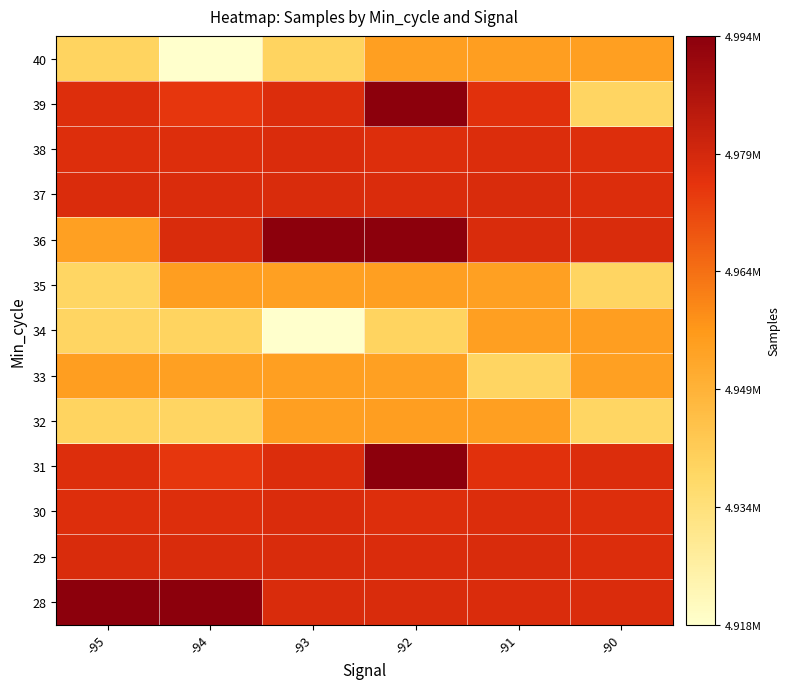

What is the total value across all series at -92?

9.0